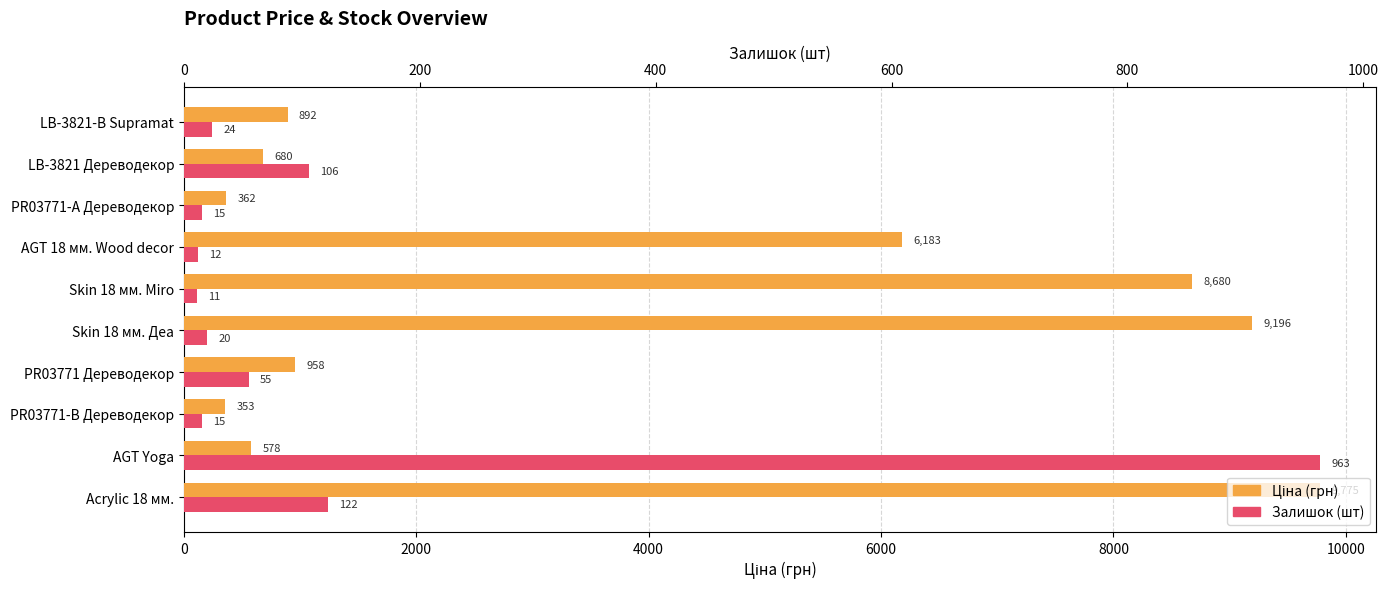

What is the minimum value shown in the chart?

11.0